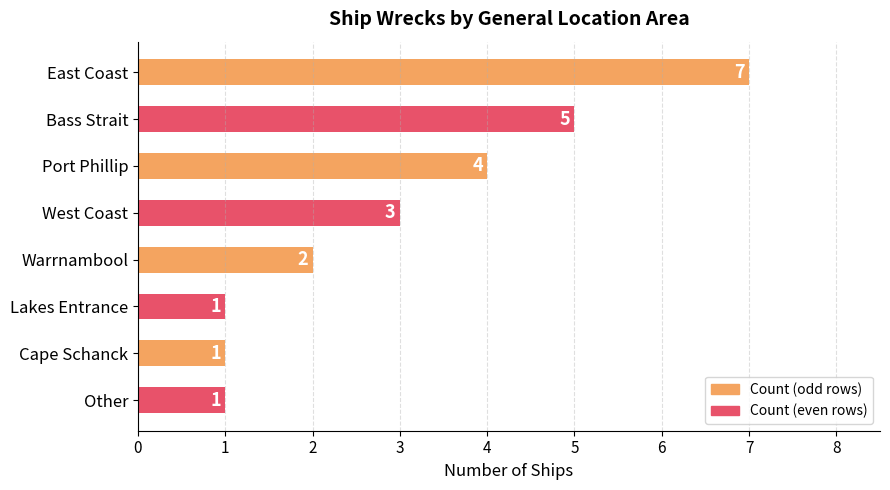

Between Other and Bass Strait, which is larger?

Bass Strait